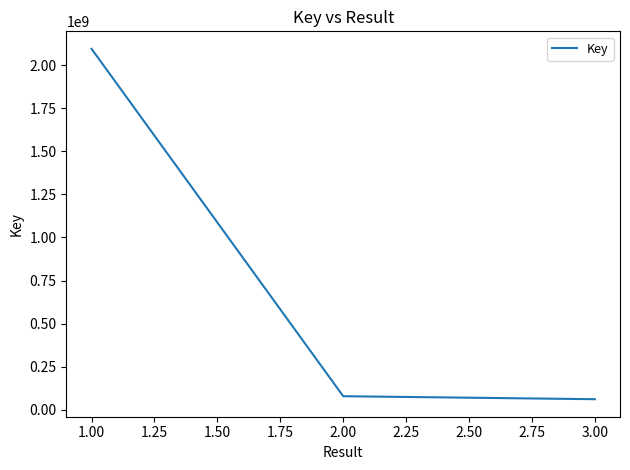

The value at 1.00 is 2094181786. True or false?

True